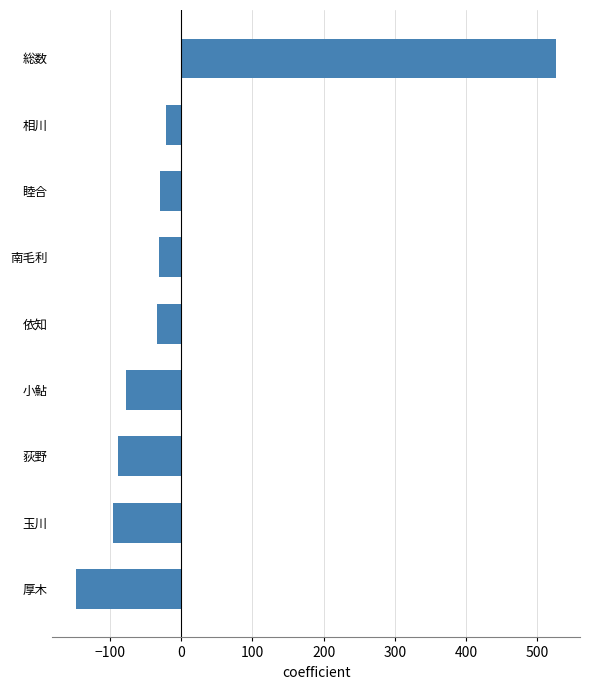

Which has a higher value, 荻野 or 厚木?

荻野